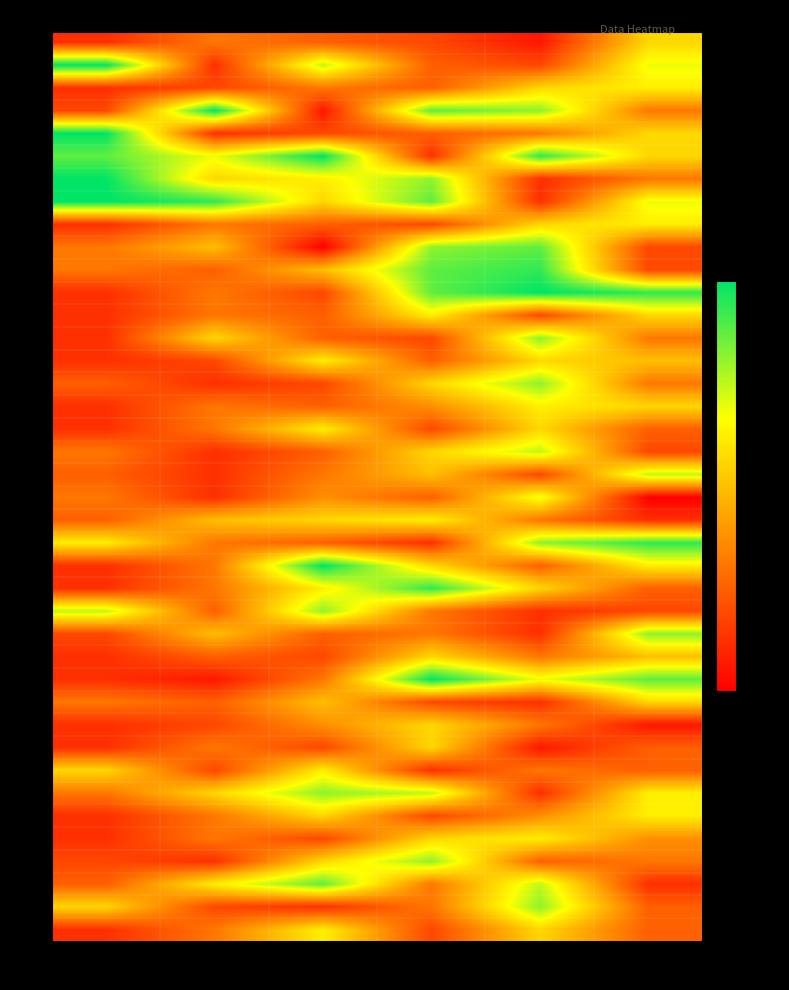

What is the spread (max minus min) of values at C6?

15